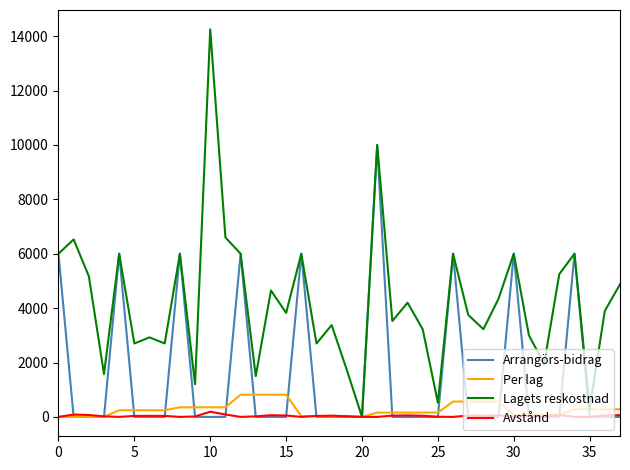

Which series has the largest range (max minus min)?

Lagets reskostnad